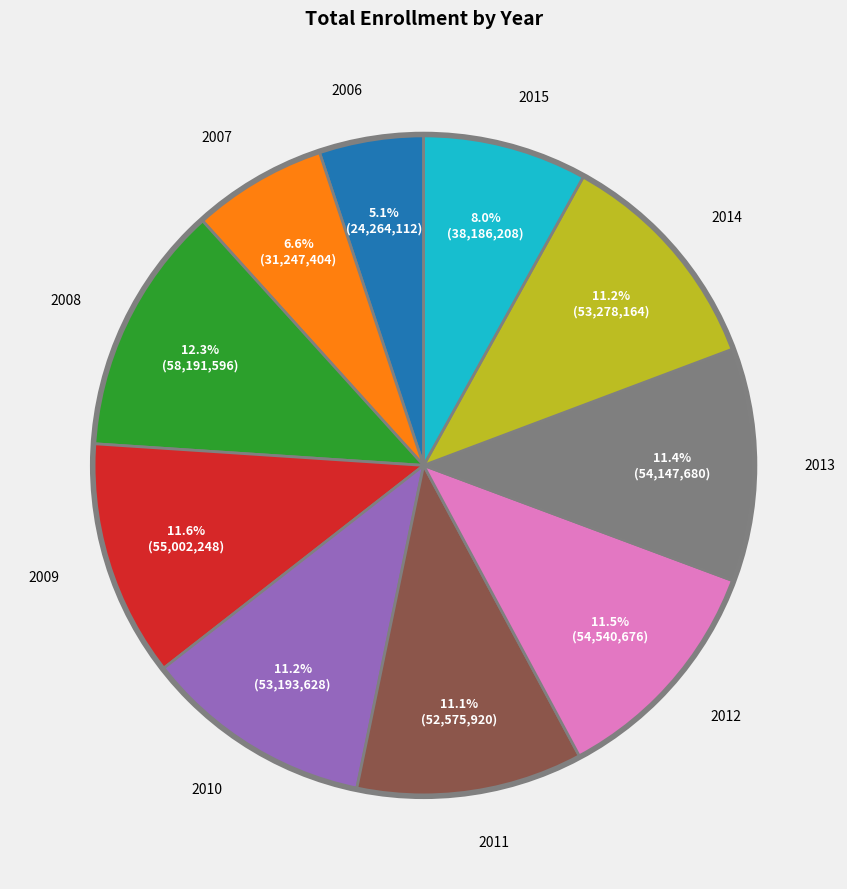

Count the number of slices in the pie.

10